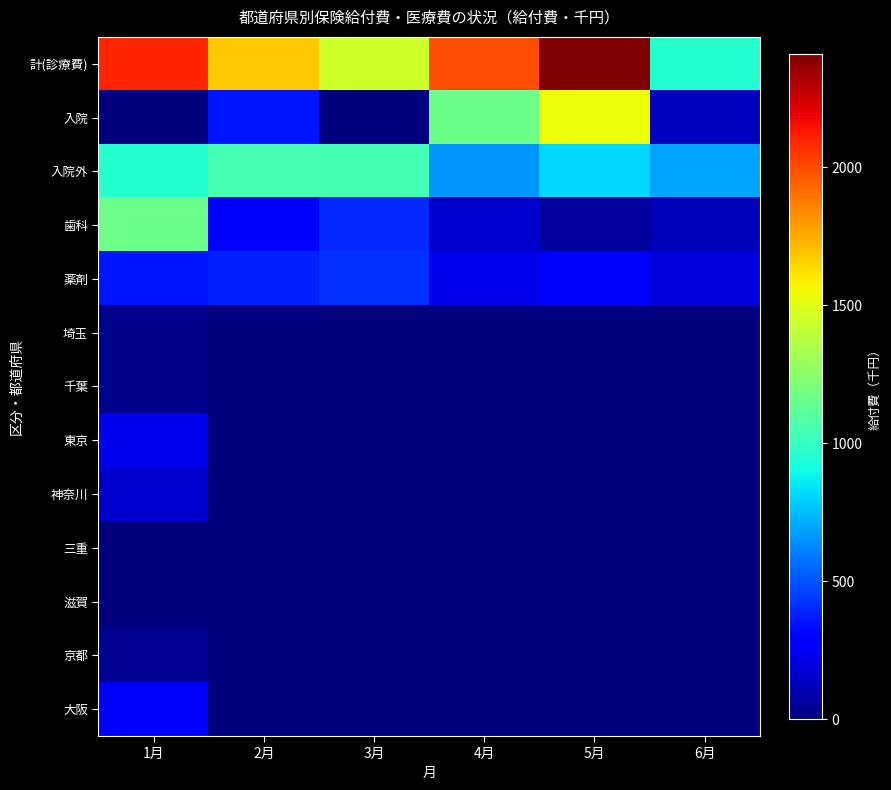

Reading right to left, transcribe all the data shown in this chart.

計(診療費): 6月=954.3	5月=2411.8	4月=1992.0	3月=1446.0	2月=1677.6	1月=2097.8
入院: 6月=134.0	5月=1535.8	4月=1164.7	3月=0.0	2月=355.3	1月=0.0
入院外: 6月=692.7	5月=818.0	4月=660.8	3月=1042.9	2月=1051.7	1月=958.5
歯科: 6月=127.6	5月=58.0	4月=166.5	3月=403.1	2月=270.7	1月=1167.7
薬剤: 6月=200.4	5月=299.9	4月=227.3	3月=420.3	2月=386.0	1月=349.1
埼玉: 6月=0.0	5月=0.0	4月=0.0	3月=0.0	2月=0.0	1月=33.4
千葉: 6月=0.0	5月=0.0	4月=0.0	3月=0.0	2月=0.0	1月=31.1
東京: 6月=0.0	5月=0.0	4月=0.0	3月=0.0	2月=0.0	1月=241.6
神奈川: 6月=0.0	5月=0.0	4月=0.0	3月=0.0	2月=0.0	1月=164.7
三重: 6月=0.0	5月=0.0	4月=0.0	3月=0.0	2月=0.0	1月=8.7
滋賀: 6月=0.0	5月=0.0	4月=0.0	3月=0.0	2月=0.0	1月=6.5
京都: 6月=0.0	5月=0.0	4月=0.0	3月=0.0	2月=0.0	1月=39.7
大阪: 6月=0.0	5月=0.0	4月=0.0	3月=0.0	2月=0.0	1月=294.8